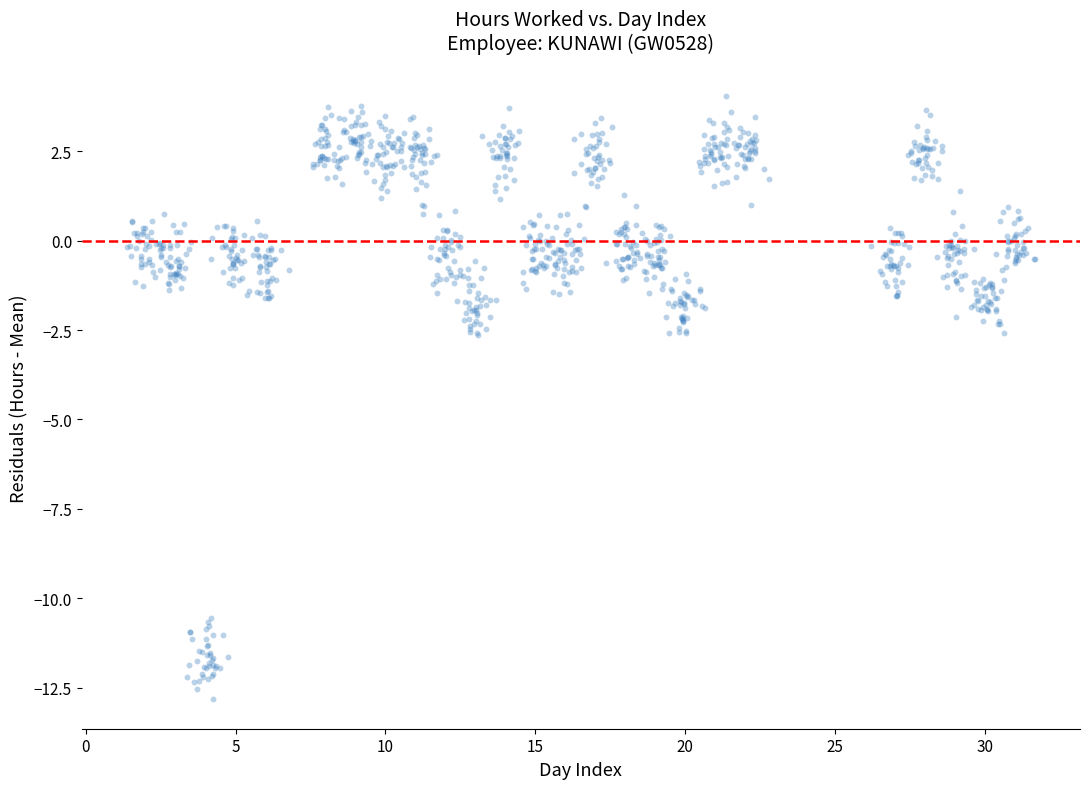

What is the range of Y values (max minus min)?

16.8